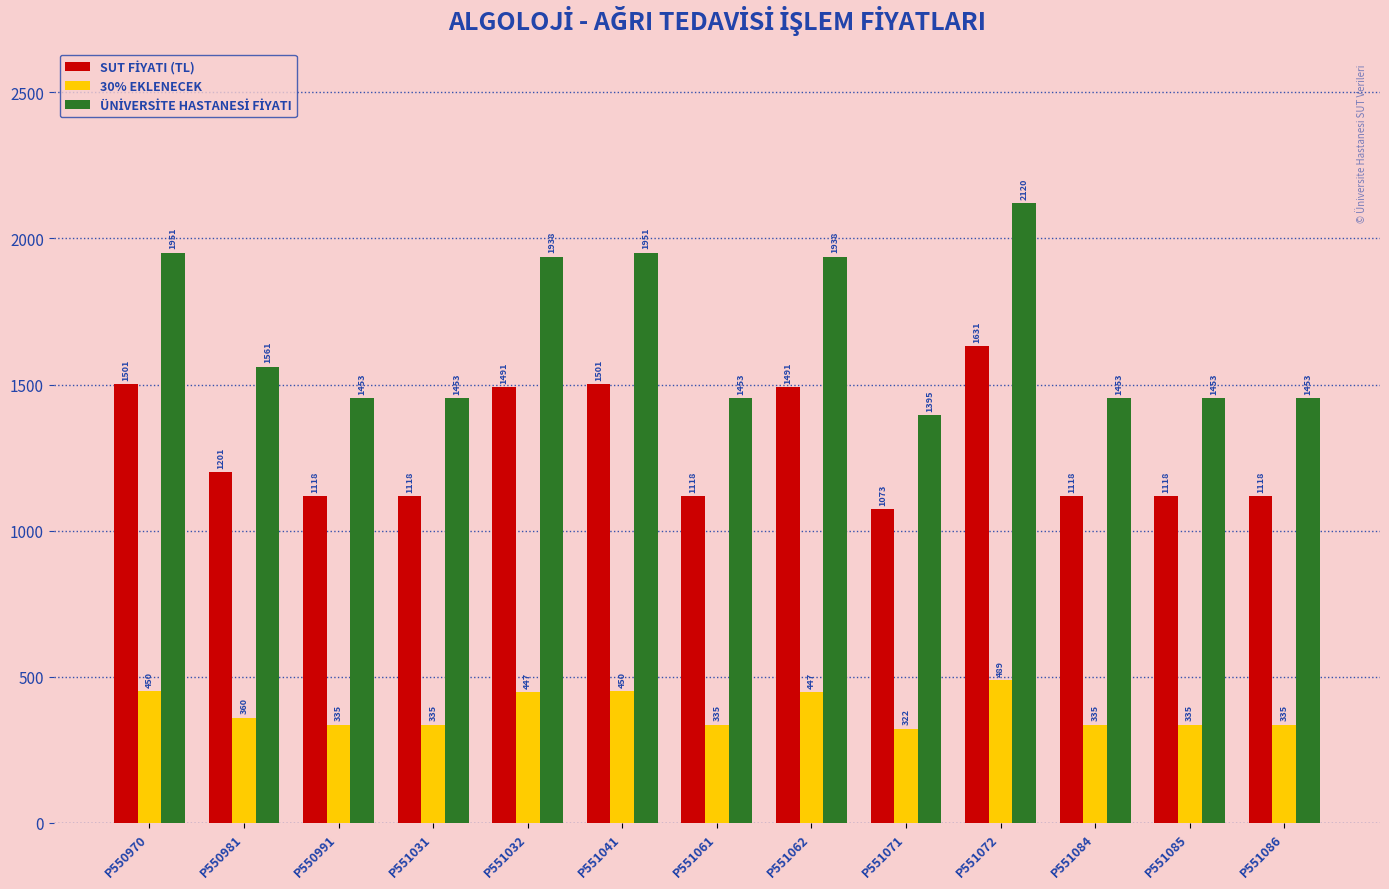

Is it true that 30% EKLENECEK equals 657.7 at P551041?

False